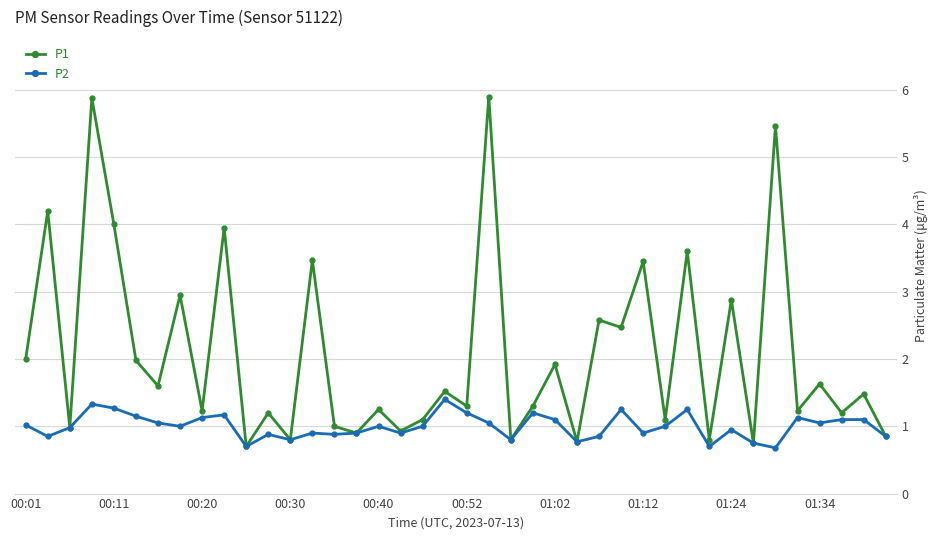

What is the maximum value shown in the chart?

5.9